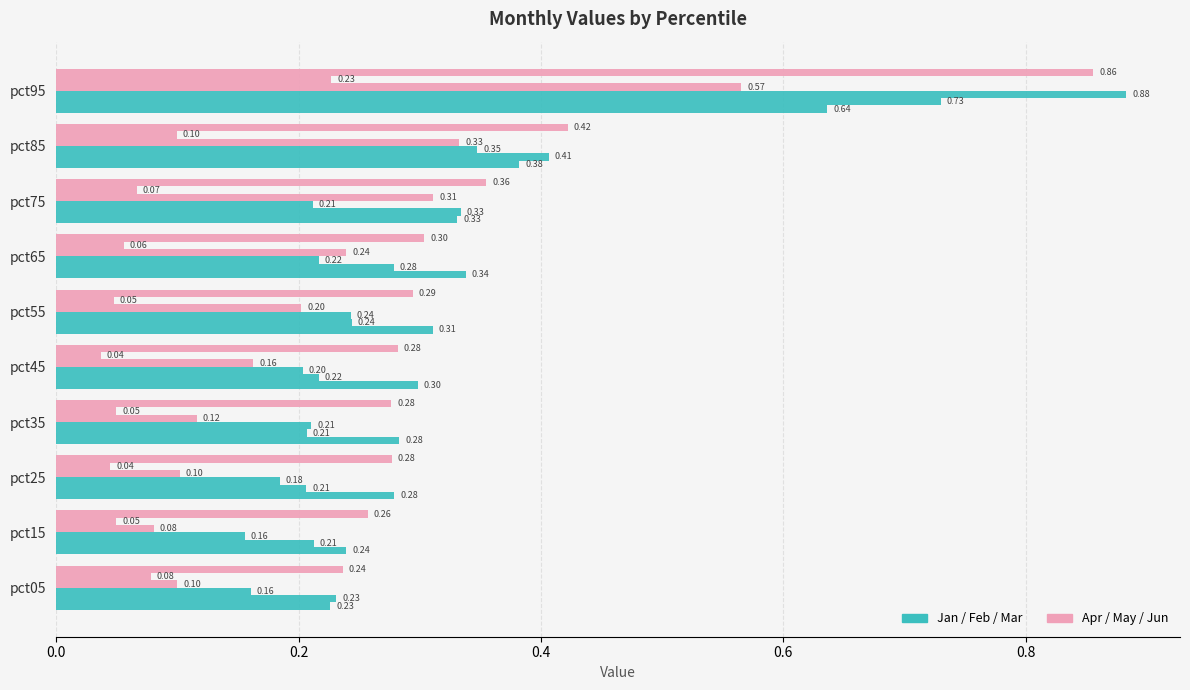

Count the number of categories in the chart.

10